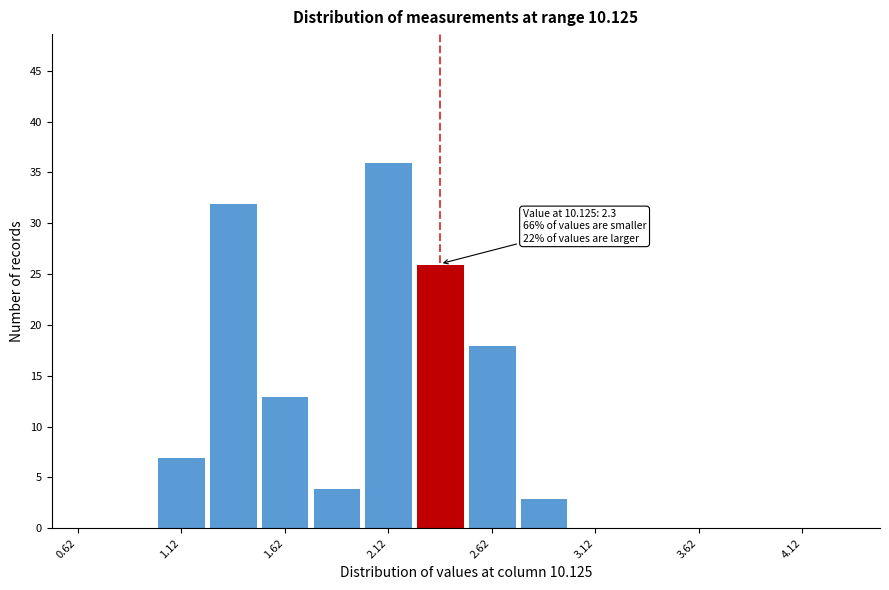

Which range on the x-axis has the tallest bar?

2.00 to 2.25